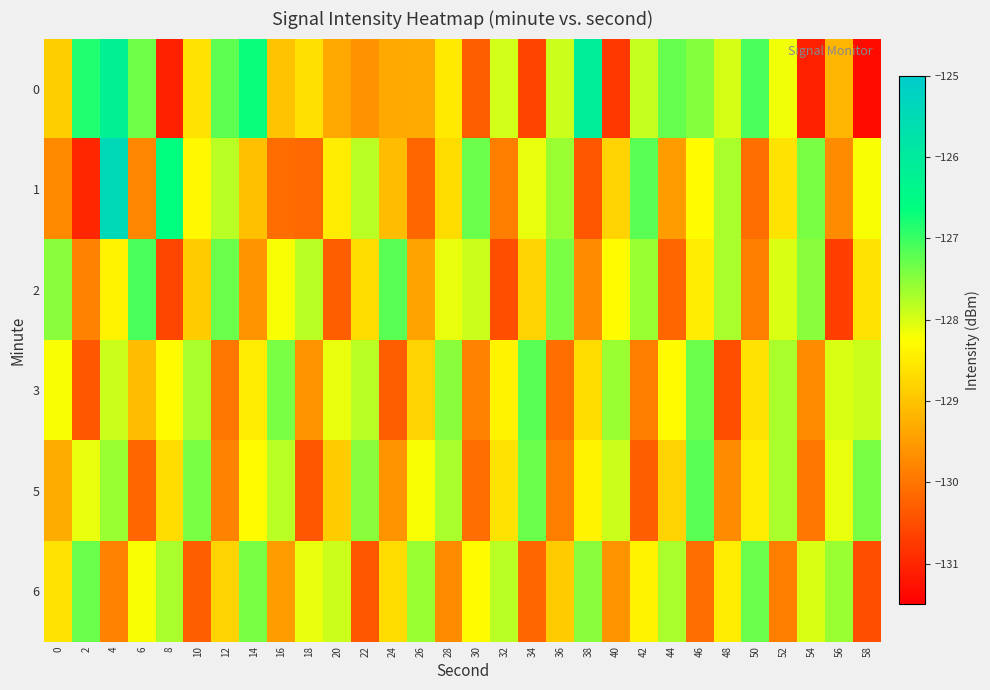

Reading right to left, what are all the values shown in this chart?

0: 58=-131.3	56=-129.2	54=-131.1	52=-128.2	50=-127.1	48=-128.0	46=-127.5	44=-127.3	42=-127.9	40=-130.8	38=-126.1	36=-127.9	34=-130.6	32=-128.0	30=-130.3	28=-128.5	26=-129.3	24=-129.4	22=-129.6	20=-129.3	18=-128.6	16=-129.0	14=-126.7	12=-127.2	10=-128.6	8=-131.1	6=-127.3	4=-126.2	2=-126.8	0=-128.9
1: 58=-128.2	56=-129.7	54=-127.4	52=-128.6	50=-130.1	48=-127.7	46=-128.3	44=-129.5	42=-127.2	40=-128.8	38=-130.4	36=-127.6	34=-128.1	32=-129.9	30=-127.3	28=-128.7	26=-130.2	24=-129.1	22=-127.8	20=-128.5	18=-130.1	16=-130.1	14=-129.0	12=-127.8	10=-128.3	8=-126.6	6=-129.8	4=-125.4	2=-131.0	0=-129.7
2: 58=-128.6	56=-130.7	54=-127.5	52=-128.0	50=-129.9	48=-127.7	46=-128.5	44=-130.2	42=-127.6	40=-128.3	38=-129.7	36=-127.4	34=-128.8	32=-130.5	30=-127.9	28=-128.1	26=-129.4	24=-127.2	22=-128.7	20=-130.3	18=-127.8	16=-128.2	14=-129.6	12=-127.3	10=-128.9	8=-130.6	6=-127.1	4=-128.4	2=-129.8	0=-127.5
3: 58=-127.9	56=-128.0	54=-129.7	52=-127.7	50=-128.6	48=-130.5	46=-127.3	44=-128.3	42=-129.9	40=-127.6	38=-128.7	36=-130.1	34=-127.2	32=-128.4	30=-129.8	28=-127.5	26=-128.8	24=-130.3	22=-127.8	20=-128.1	18=-129.6	16=-127.4	14=-128.5	12=-130.0	10=-127.7	8=-128.3	6=-129.1	4=-127.9	2=-130.4	0=-128.2
5: 58=-127.4	56=-128.1	54=-130.0	52=-127.7	50=-128.5	48=-129.7	46=-127.2	44=-128.8	42=-130.3	40=-127.9	38=-128.4	36=-129.9	34=-127.3	32=-128.6	30=-130.1	28=-127.7	26=-128.2	24=-129.6	22=-127.5	20=-128.9	18=-130.4	16=-127.8	14=-128.3	12=-129.8	10=-127.4	8=-128.7	6=-130.2	4=-127.6	2=-128.1	0=-129.3
6: 58=-130.5	56=-127.6	54=-128.0	52=-129.9	50=-127.3	48=-128.5	46=-130.1	44=-127.7	42=-128.4	40=-129.6	38=-127.5	36=-128.9	34=-130.2	32=-127.8	30=-128.3	28=-129.7	26=-127.6	24=-128.7	22=-130.4	20=-127.9	18=-128.1	16=-129.5	14=-127.4	12=-128.8	10=-130.3	8=-127.7	6=-128.2	4=-129.8	2=-127.3	0=-128.6